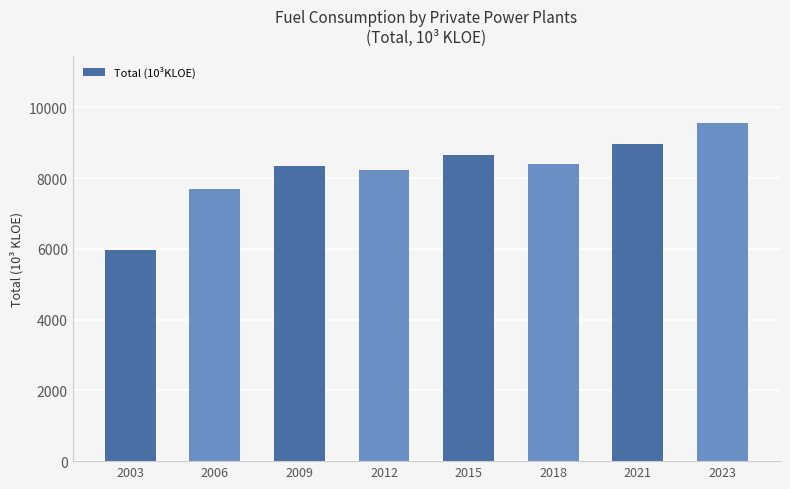

Approximately how many times larger is the value at 2009 compared to 2006?

1.1